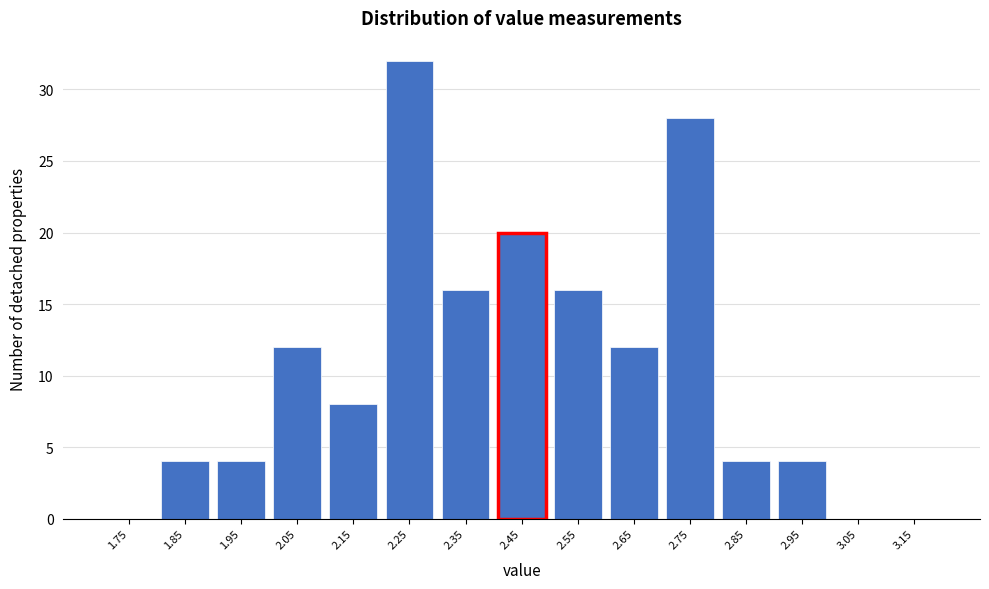

Reading left to right, what are all the values shown in this chart?

1.75=0	1.85=4	1.95=4	2.05=12	2.15=8	2.25=32	2.35=16	2.45=20	2.55=16	2.65=12	2.75=28	2.85=4	2.95=4	3.05=0	3.15=0